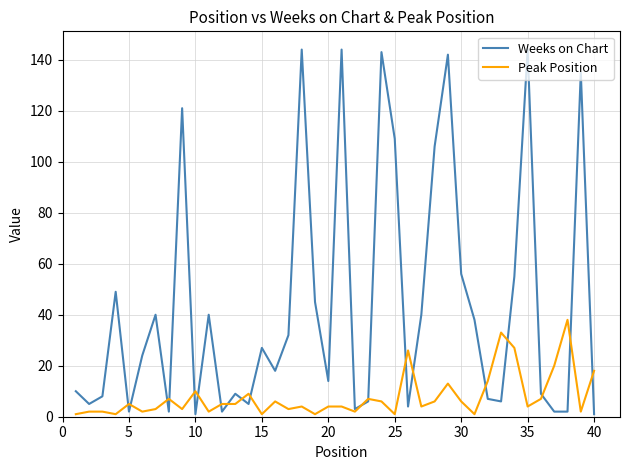

True or false: Weeks on Chart has more than 2 points higher than both neighbors.

True